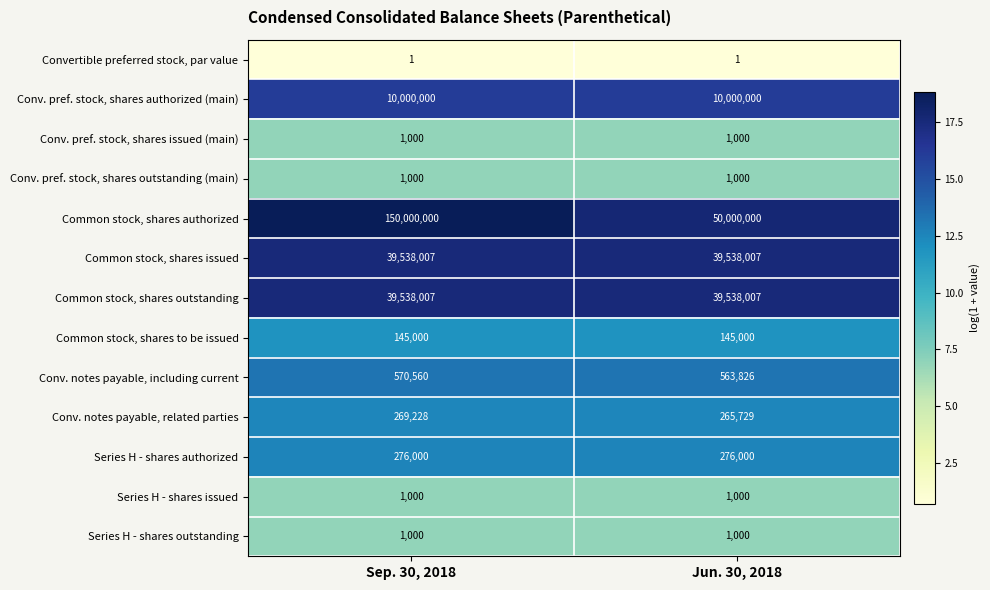

Which series has the largest range (max minus min)?

Common stock, shares authorized